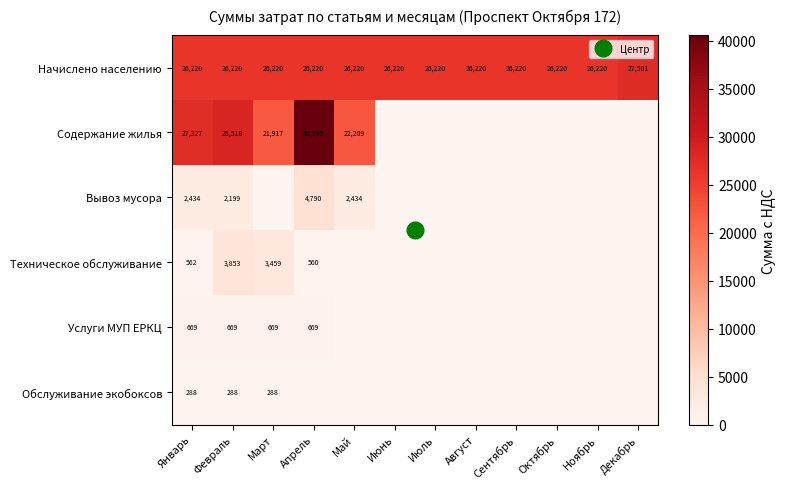

At how many categories does at least one series exceed 31186?

1